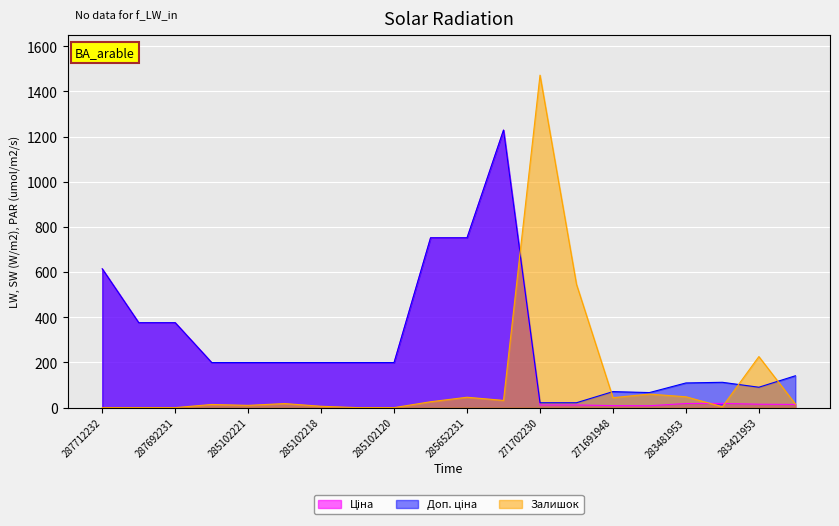

What is the maximum value shown in the chart?

1472.0